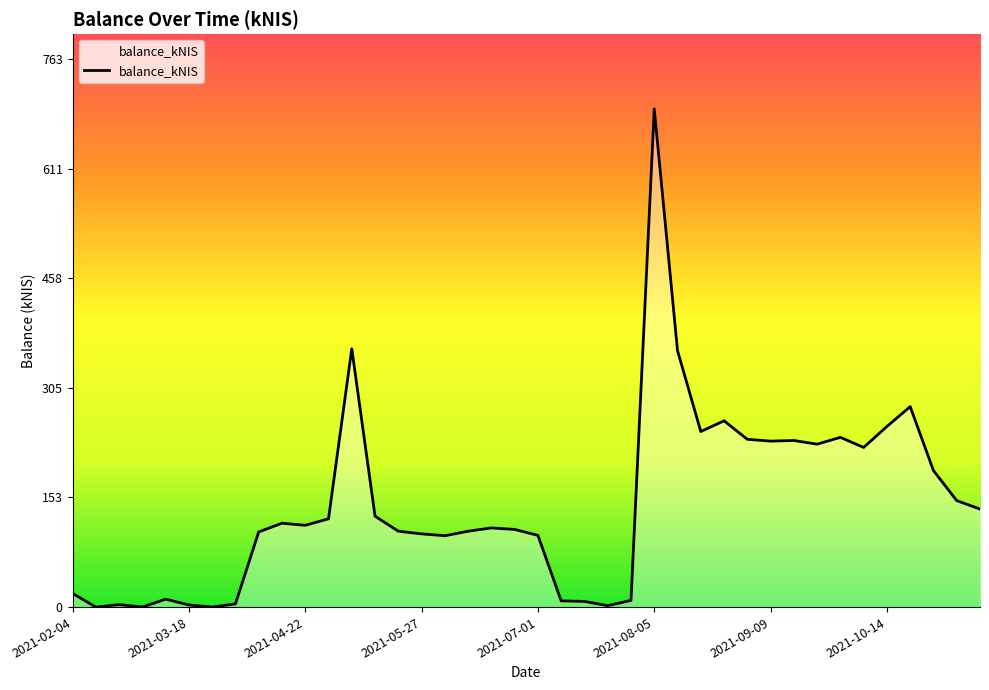

Does the chart have visible grid lines?

No